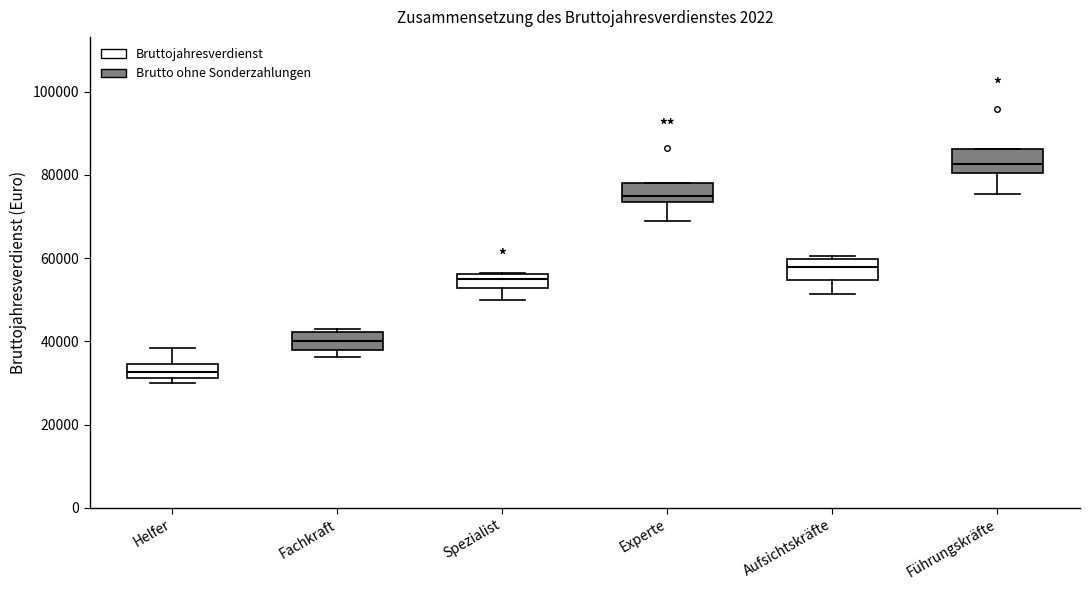

Reading left to right, read every box against the y-axis: the position of its median line, the range the box covers, and the ends of its whiskers. The values are not printed on the chart, so give them approximately, as read against the axis.

Helfer: median 32000 (inside the box), box 32000 to 34000, whiskers 30000 to 38000
Fachkraft: median 40000, box 38000 to 42000, whiskers 36000 to 44000
Spezialist: median 54000, box 52000 to 56000, whiskers 50000 to 56000
Experte: median 76000, box 74000 to 78000, whiskers 68000 to 78000
Aufsichtskräfte: median 58000, box 54000 to 60000, whiskers 52000 to 60000 (just above the box's upper edge)
Führungskräfte: median 82000, box 80000 to 86000, whiskers 76000 to 86000